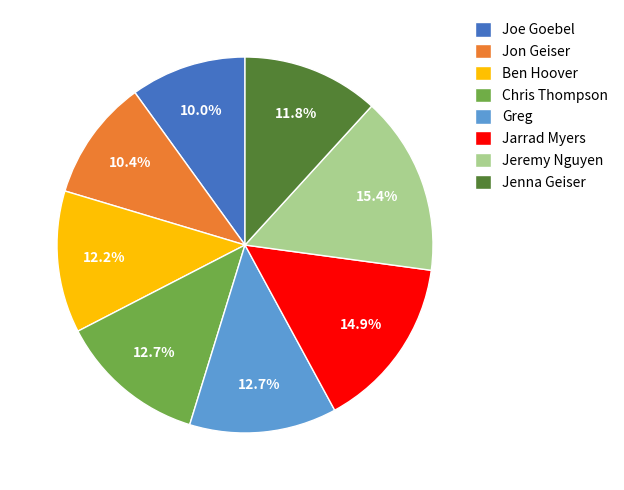

Does any single category account for the majority?

No